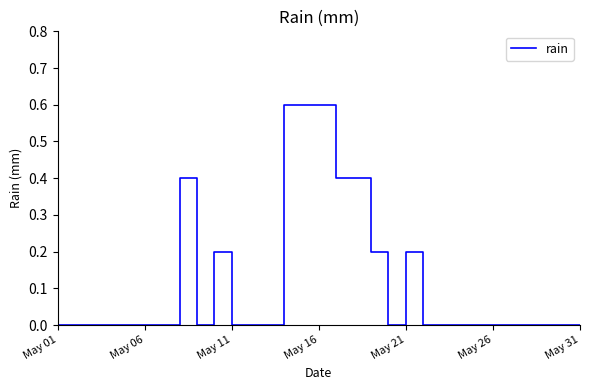

What is the maximum value shown in the chart?

0.6